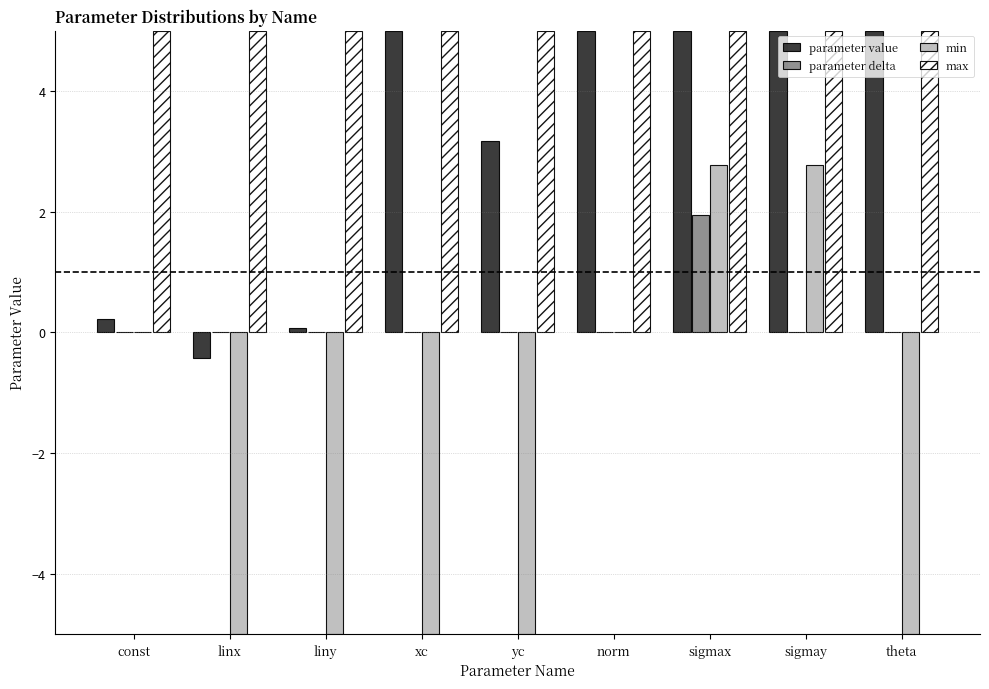

The value of max at linx is 8.6. True or false?

False